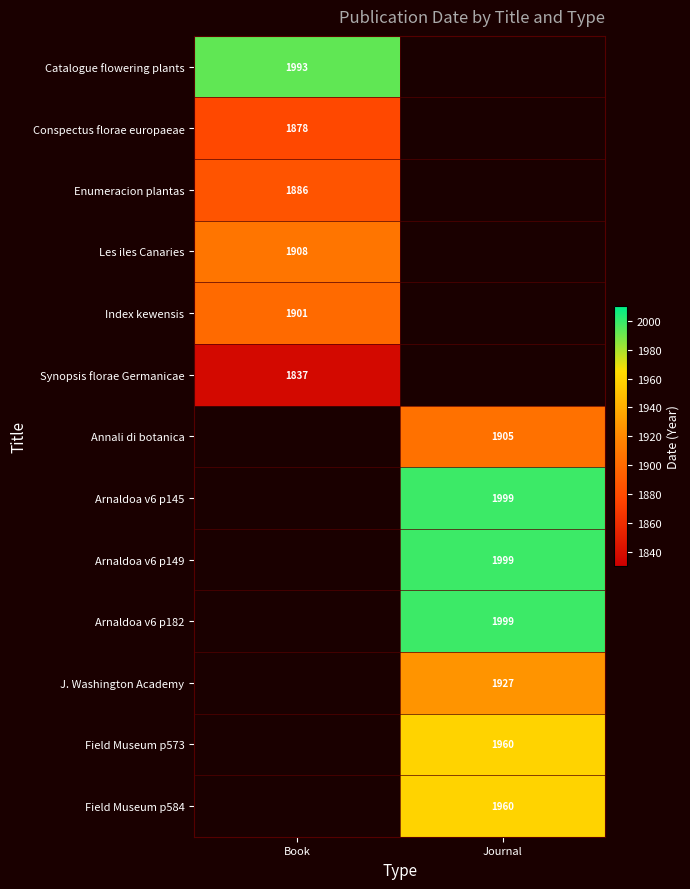

What is the difference between the highest and lowest values at Book?

156.0